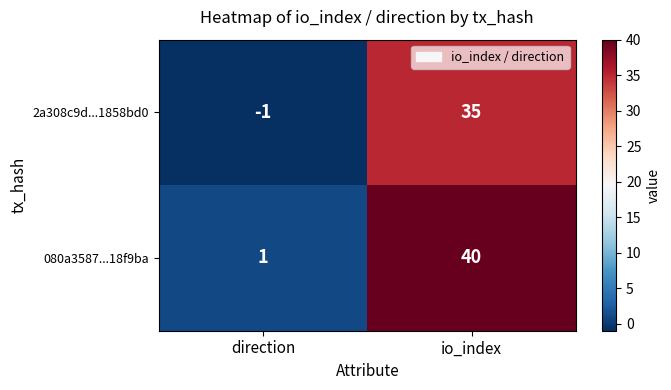

The 080a3587...18f9ba series shows 0 at direction. True or false?

False